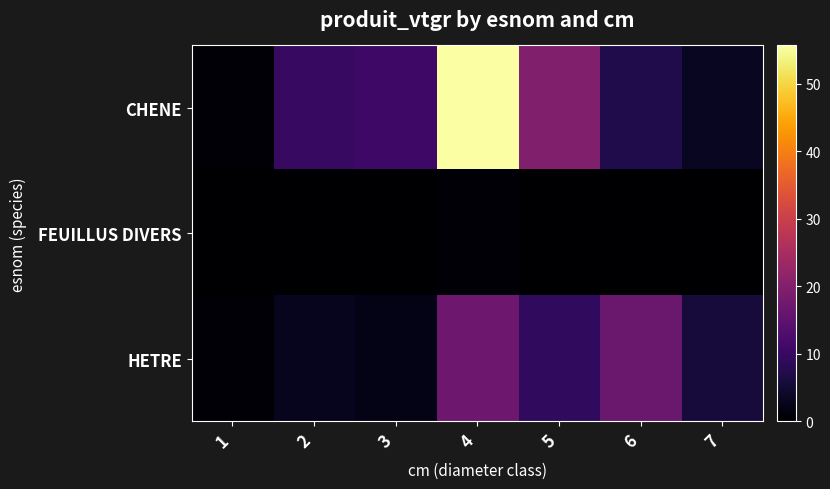

Reading left to right, what are all the values shown in this chart?

CHENE: 1=0.8	2=9.8	3=10.7	4=55.7	5=19.6	6=7.1	7=3.5
FEUILLUS DIVERS: 1=0.1	2=0.1	3=0.0	4=0.5	5=0.0	6=0.0	7=0.0
HETRE: 1=0.5	2=3.0	3=2.4	4=17.1	5=9.1	6=16.7	7=5.7